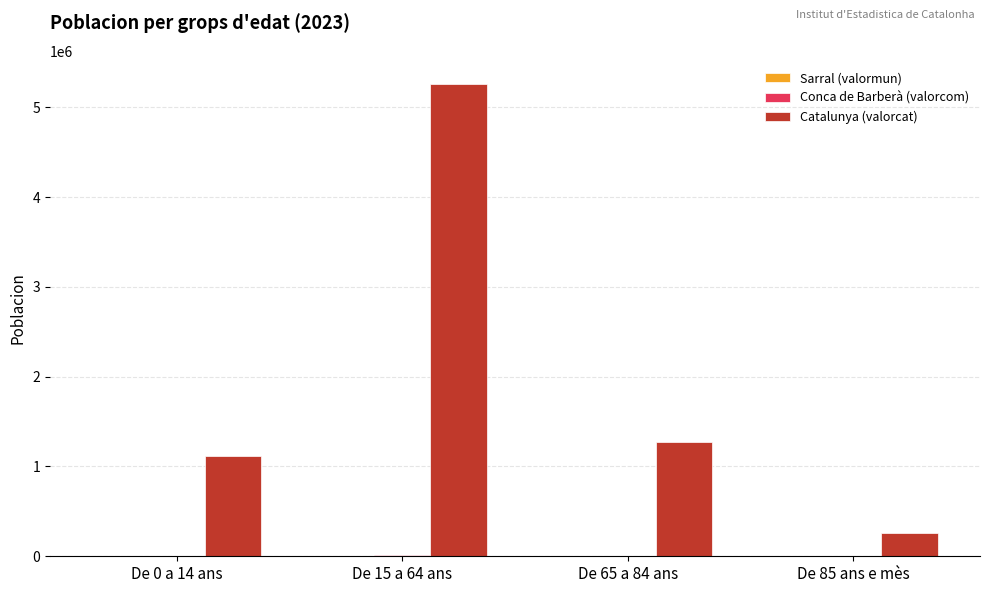

Are the bars horizontal?

No